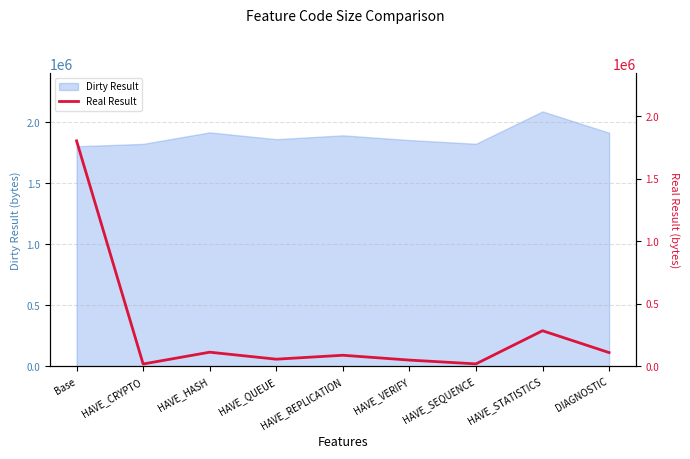

The Dirty Result series shows 1913628 at DIAGNOSTIC. True or false?

True